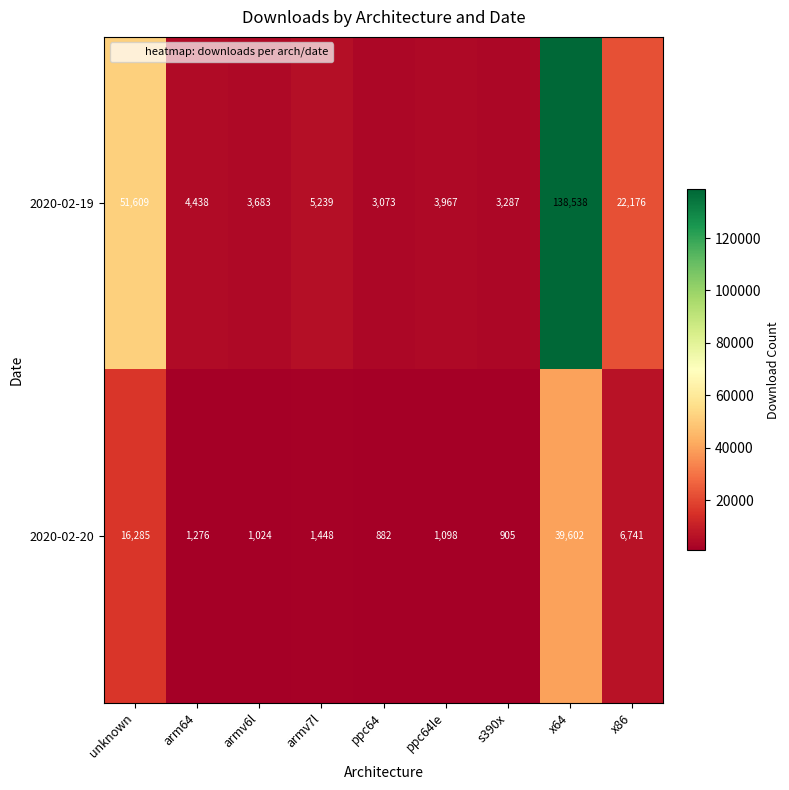

What is the total value across all series at ppc64?

3955